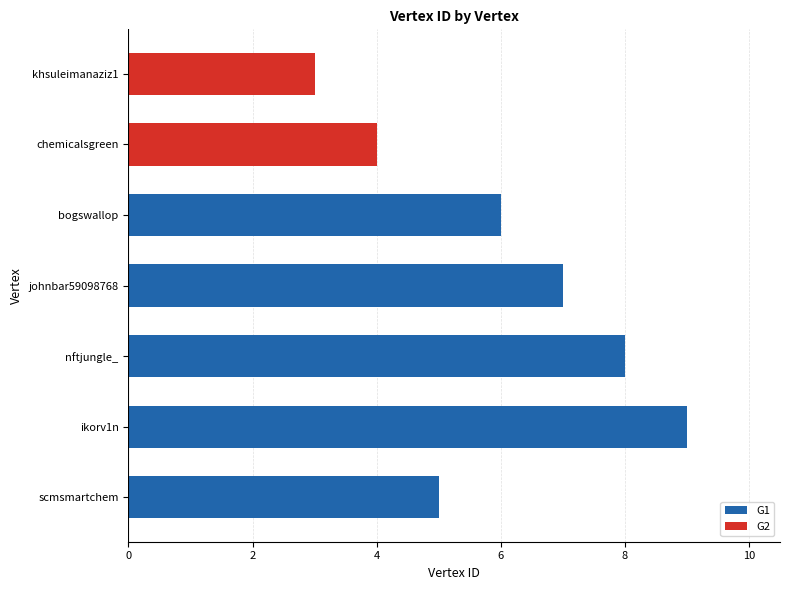

What is the ratio of the value at khsuleimanaziz1 to the value at nftjungle_?

0.4